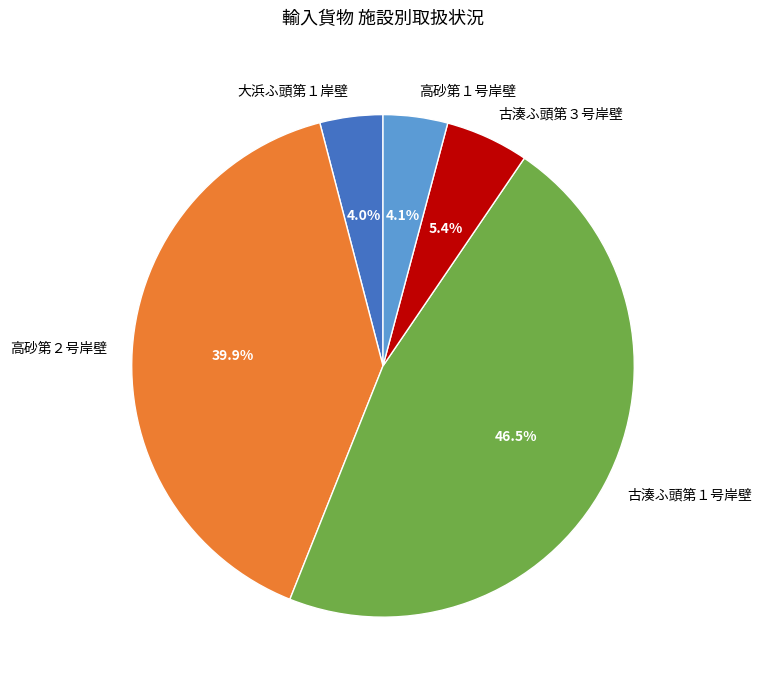

Count the number of slices in the pie.

5